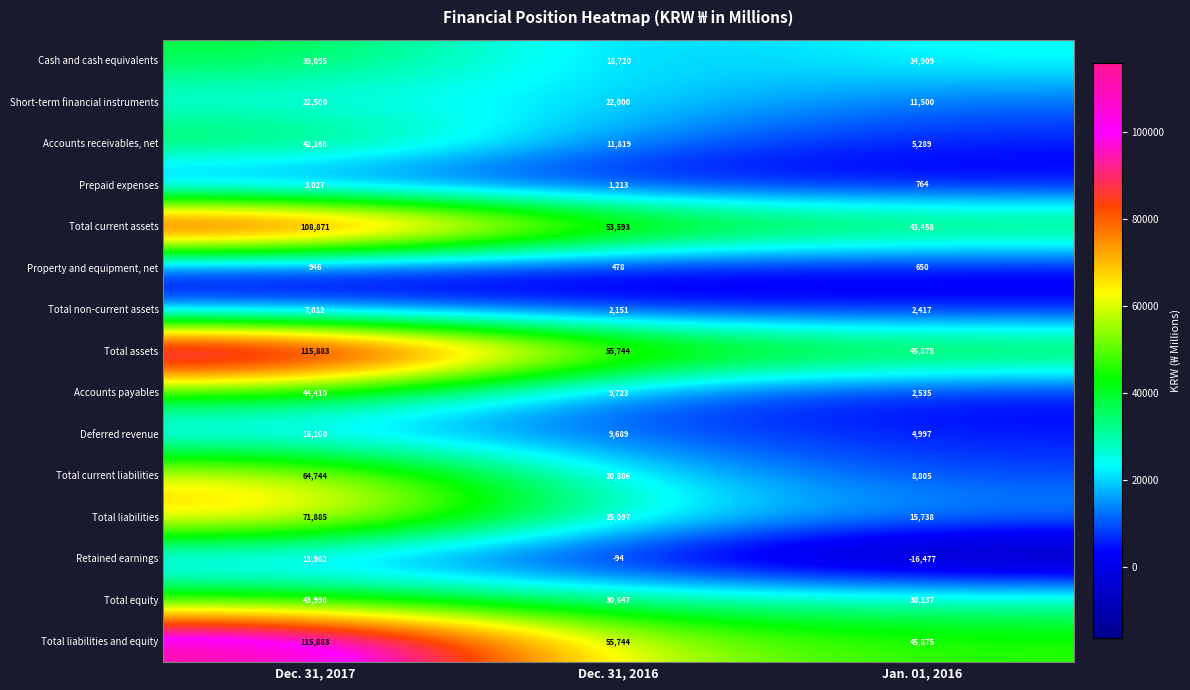

Which label corresponds to the largest value in the chart?

Dec. 31, 2017